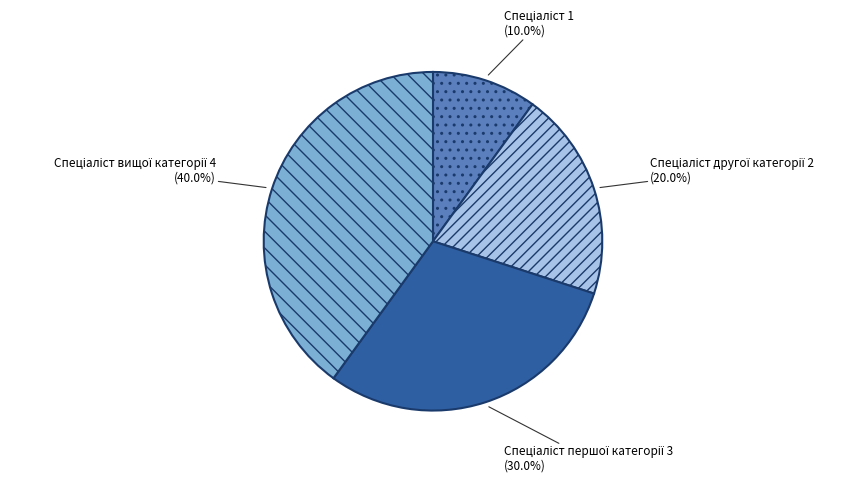

Is there any slice that represents more than half of the pie?

No